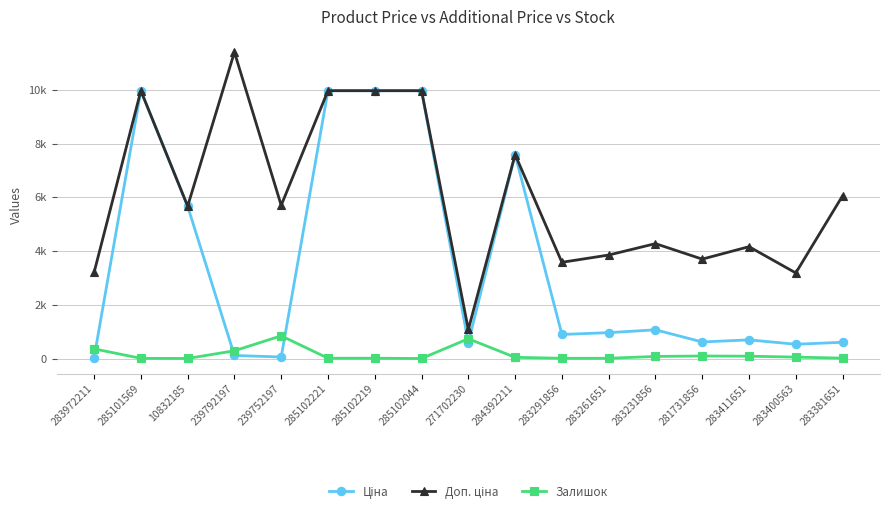

What is the label of the 9th point from the left?

271702230